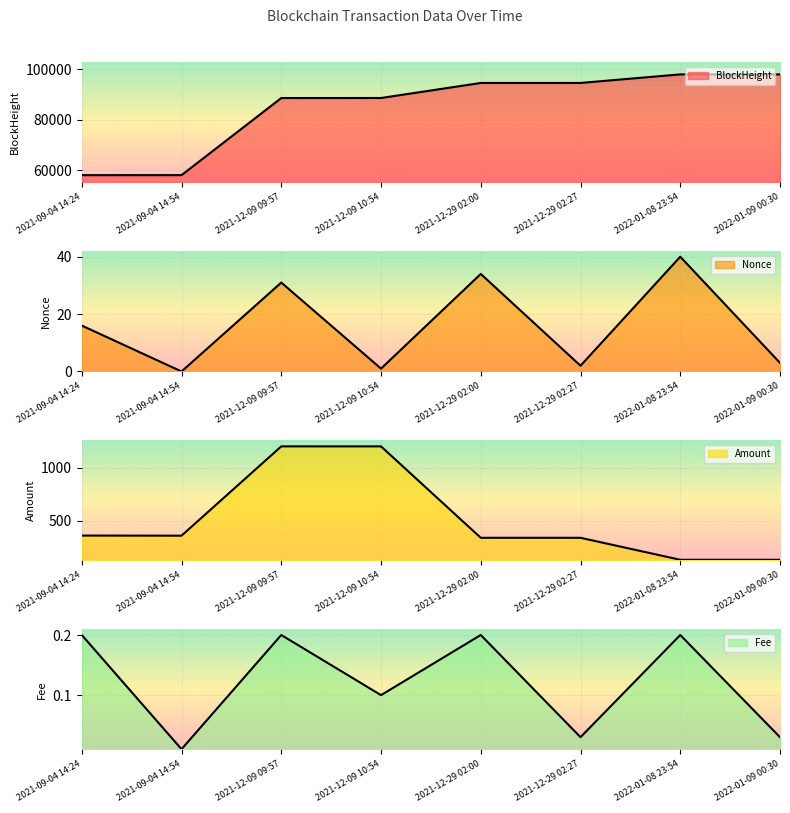

True or false: BlockHeight and Amount intersect in this chart.

False